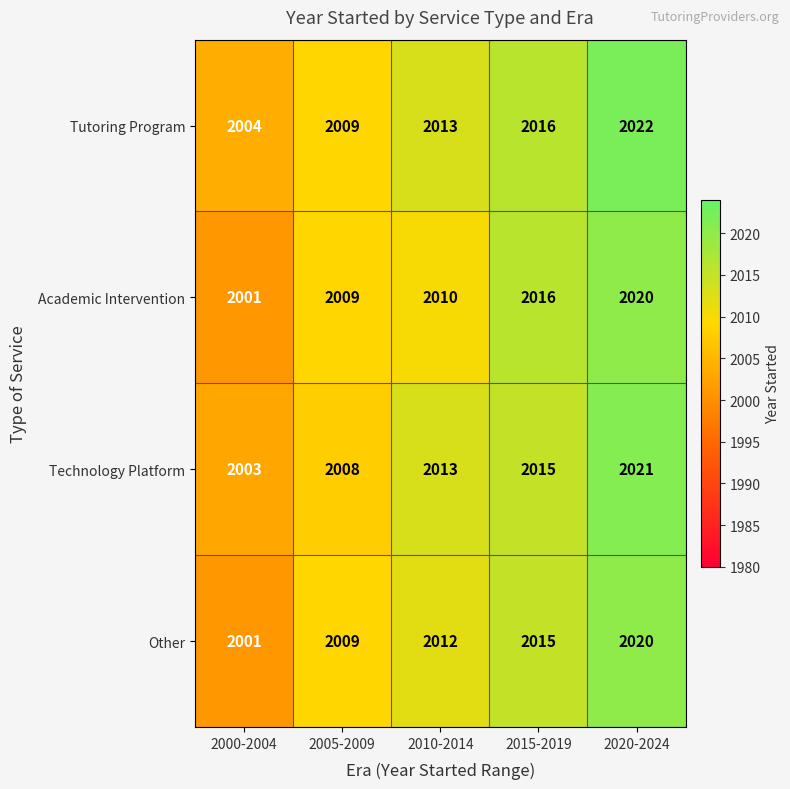

Reading right to left, transcribe all the data shown in this chart.

Tutoring Program: 2020-2024=2022	2015-2019=2016	2010-2014=2013	2005-2009=2009	2000-2004=2004
Academic Intervention: 2020-2024=2020	2015-2019=2016	2010-2014=2010	2005-2009=2009	2000-2004=2001
Technology Platform: 2020-2024=2021	2015-2019=2015	2010-2014=2013	2005-2009=2008	2000-2004=2003
Other: 2020-2024=2020	2015-2019=2015	2010-2014=2012	2005-2009=2009	2000-2004=2001